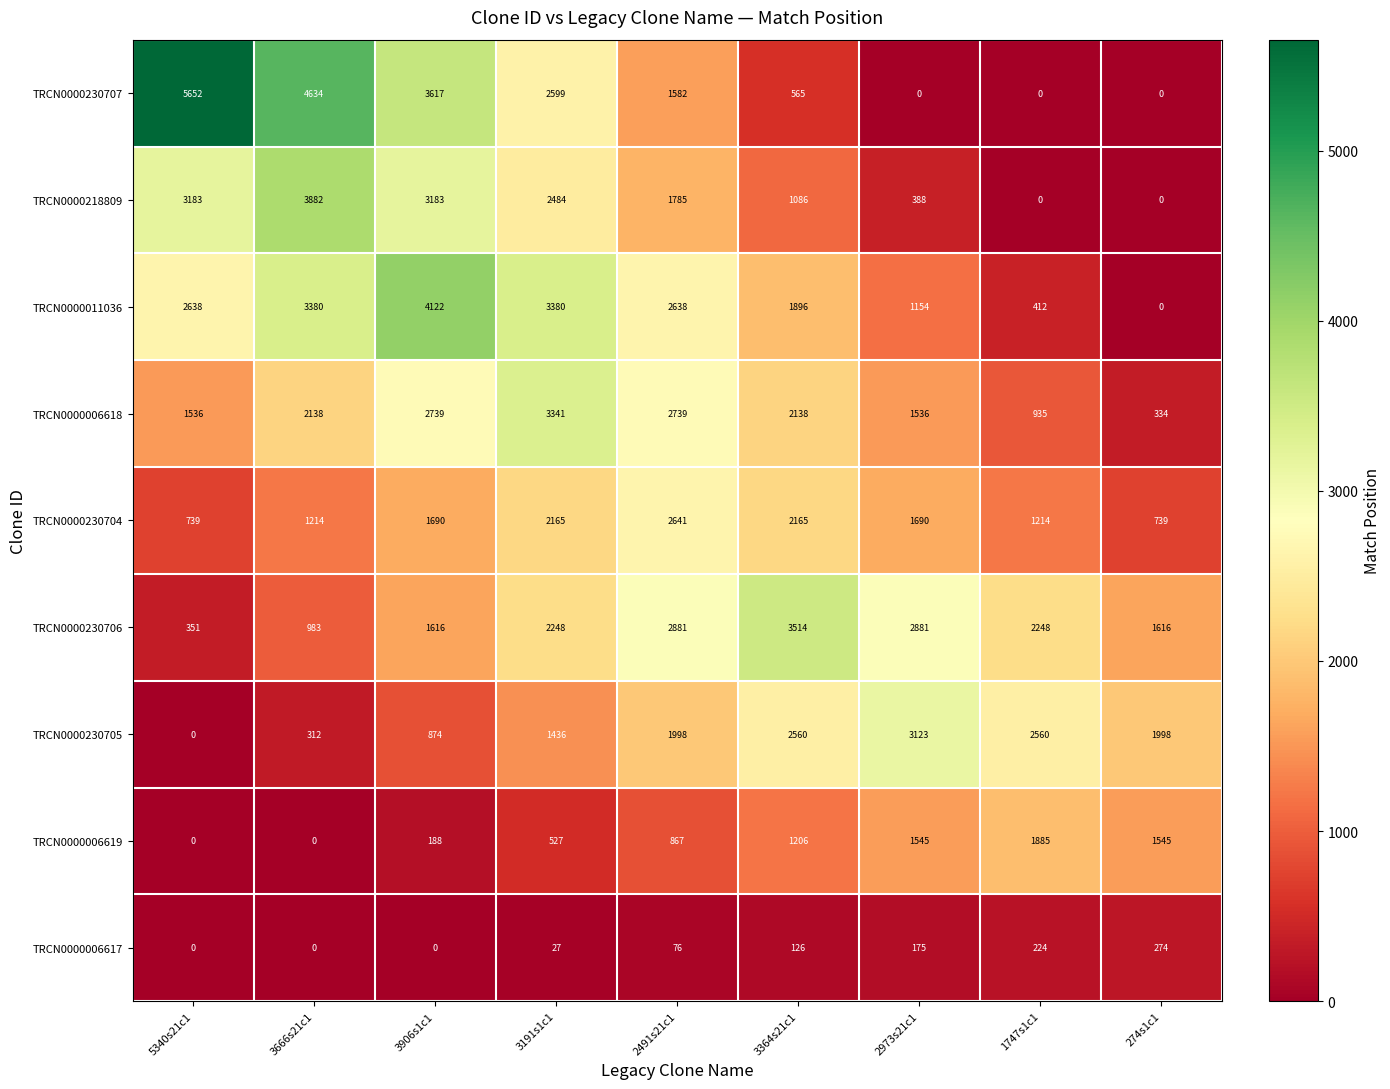

What is the maximum value for TRCN0000218809?

3882